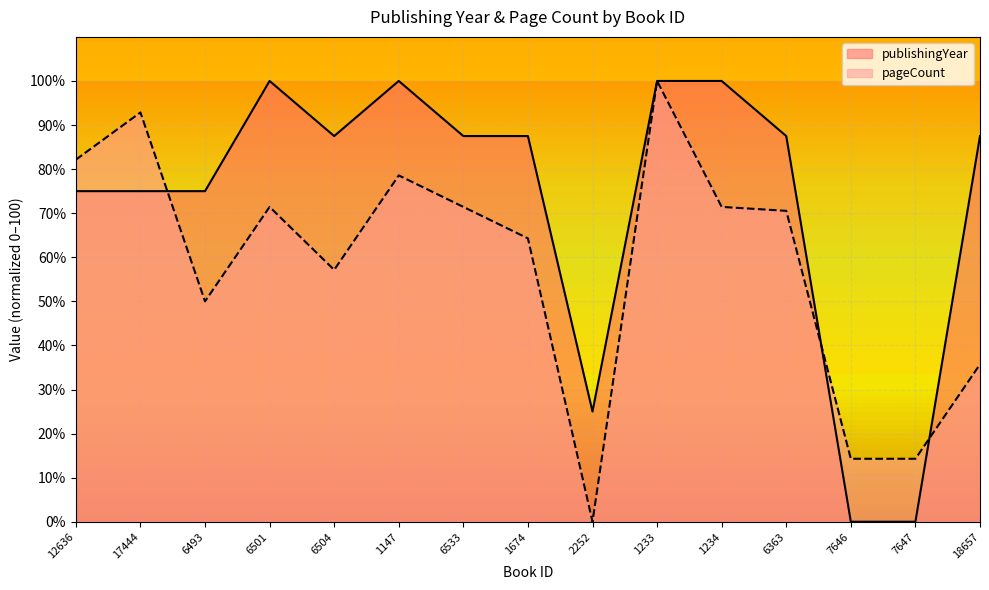

List the series in order of their overall mean, lowest first.

pageCount, publishingYear